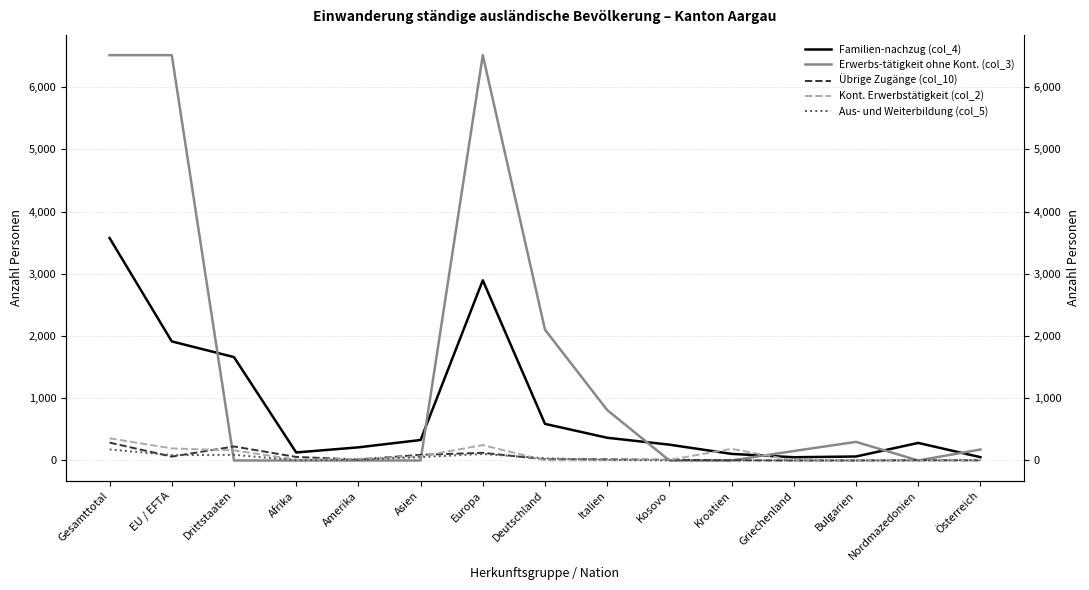

How many data points does each series have?

15